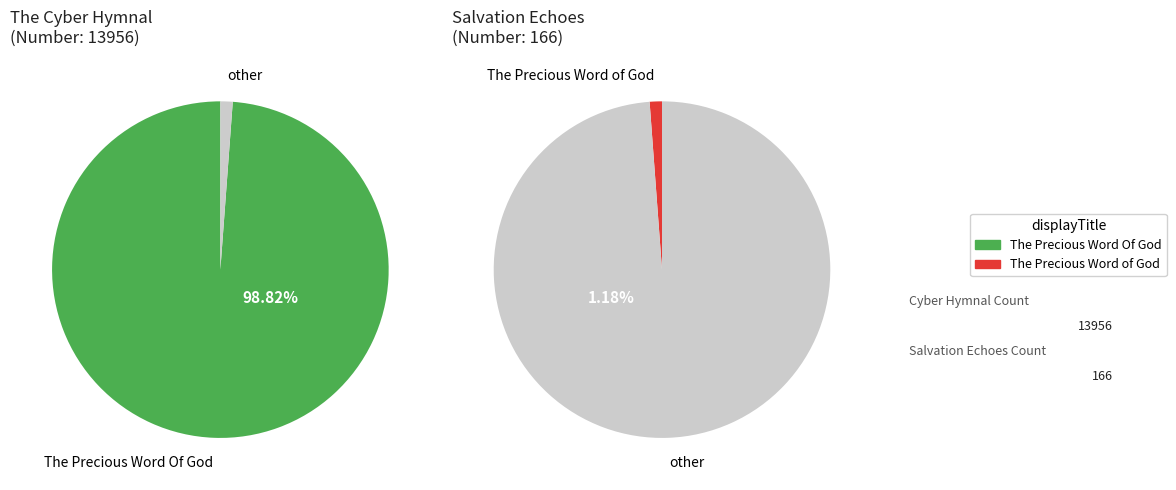

Is it true that The Precious Word of God is 14% of the pie?

False